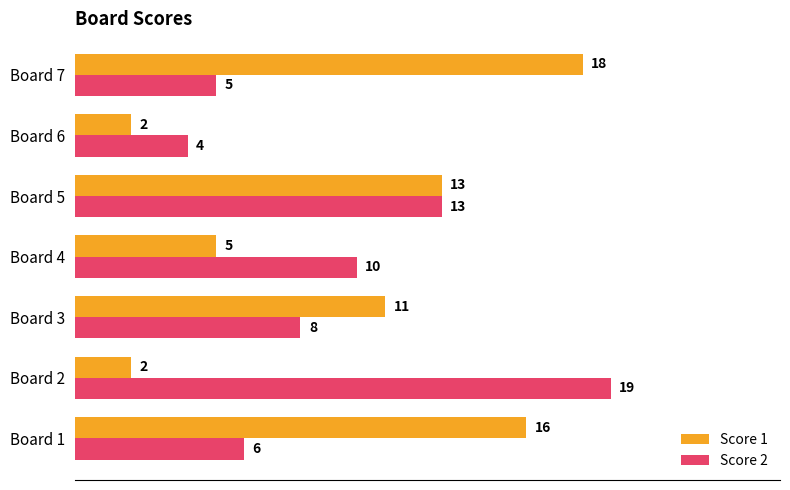

At which label does Score 2 reach its peak?

Board 2